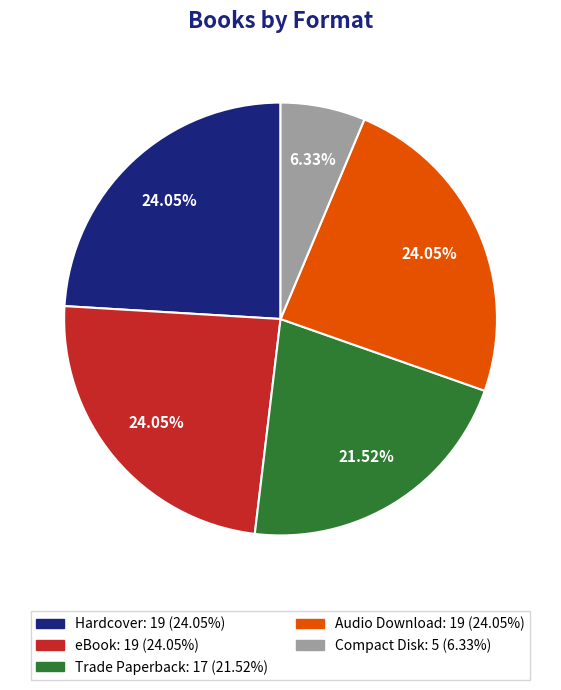

Does any single category account for the majority?

No